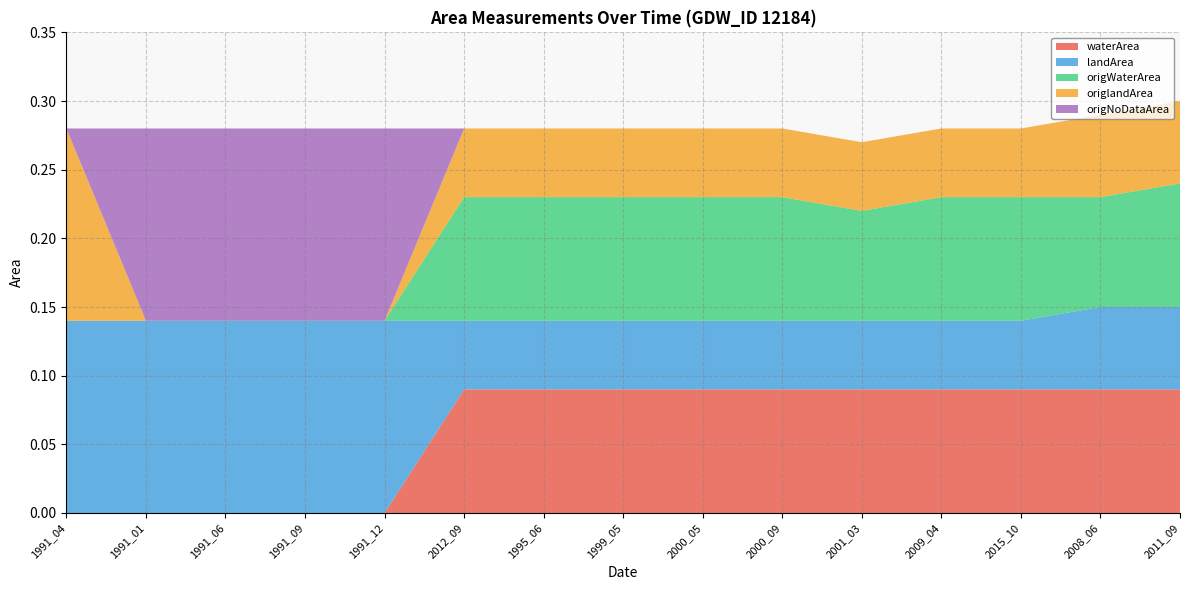

Reading left to right, transcribe all the data shown in this chart.

waterArea: 1991_04=0.0	1991_01=0.0	1991_06=0.0	1991_09=0.0	1991_12=0.0	2012_09=0.1	1995_06=0.1	1999_05=0.1	2000_05=0.1	2000_09=0.1	2001_03=0.1	2009_04=0.1	2015_10=0.1	2008_06=0.1	2011_09=0.1
landArea: 1991_04=0.1	1991_01=0.1	1991_06=0.1	1991_09=0.1	1991_12=0.1	2012_09=0.1	1995_06=0.1	1999_05=0.1	2000_05=0.1	2000_09=0.1	2001_03=0.1	2009_04=0.1	2015_10=0.1	2008_06=0.1	2011_09=0.1
origWaterArea: 1991_04=0.0	1991_01=0.0	1991_06=0.0	1991_09=0.0	1991_12=0.0	2012_09=0.1	1995_06=0.1	1999_05=0.1	2000_05=0.1	2000_09=0.1	2001_03=0.1	2009_04=0.1	2015_10=0.1	2008_06=0.1	2011_09=0.1
origlandArea: 1991_04=0.1	1991_01=0.0	1991_06=0.0	1991_09=0.0	1991_12=0.0	2012_09=0.1	1995_06=0.1	1999_05=0.1	2000_05=0.1	2000_09=0.1	2001_03=0.1	2009_04=0.1	2015_10=0.1	2008_06=0.1	2011_09=0.1
origNoDataArea: 1991_04=0.0	1991_01=0.1	1991_06=0.1	1991_09=0.1	1991_12=0.1	2012_09=0.0	1995_06=0.0	1999_05=0.0	2000_05=0.0	2000_09=0.0	2001_03=0.0	2009_04=0.0	2015_10=0.0	2008_06=0.0	2011_09=0.0